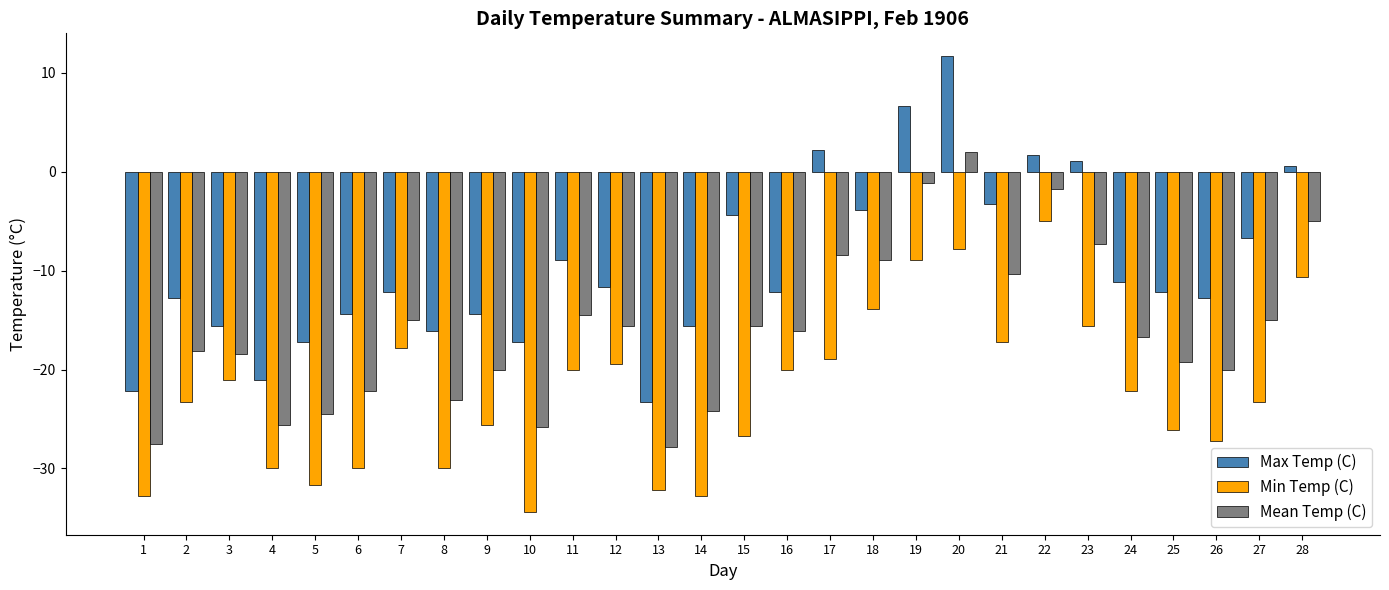

True or false: Max Temp (C) has a value of -14.3 at 1.

False